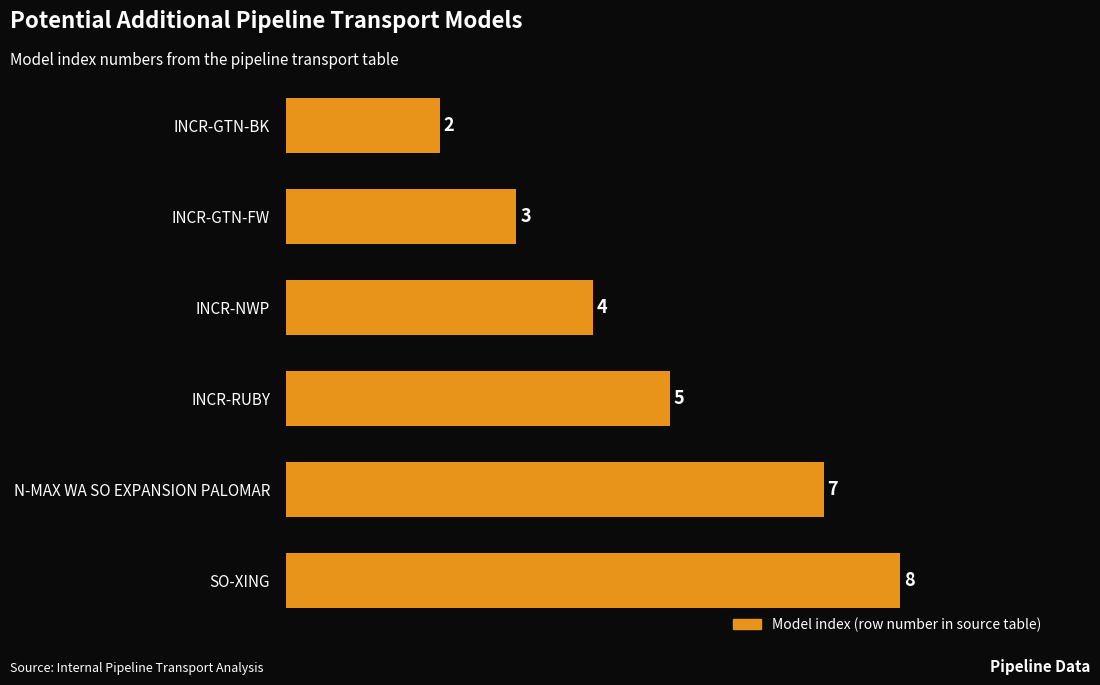

What is the change in value from INCR-GTN-FW to SO-XING?

+5